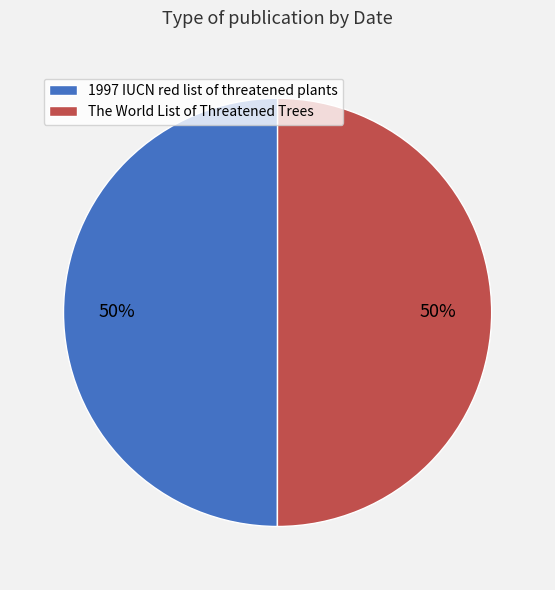

True or false: The World List of Threatened Trees accounts for 44% of the total.

False